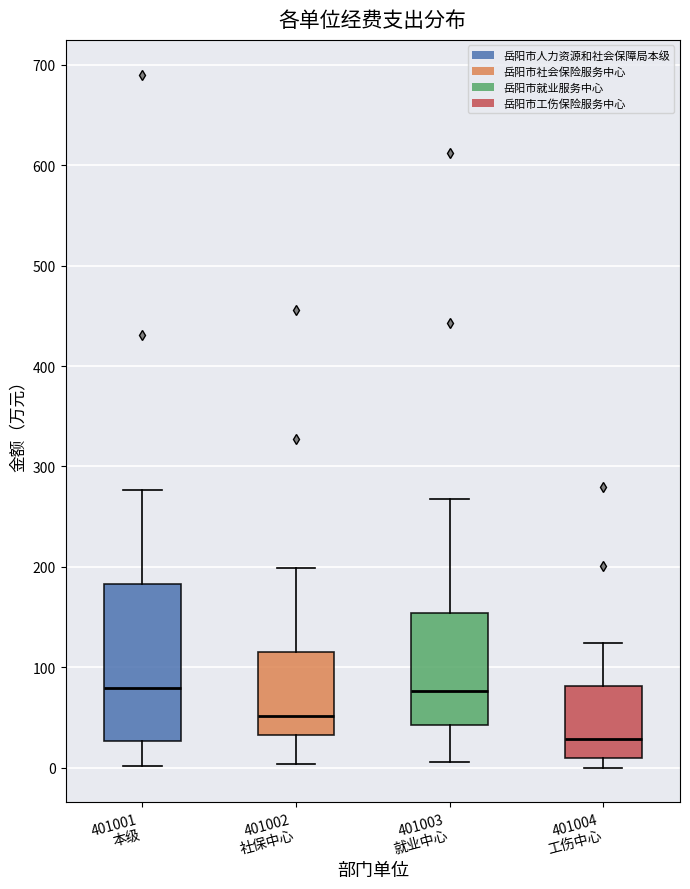

Comparing the boxes themselves (not the whiskers), which one is the tallest?

401001 本级